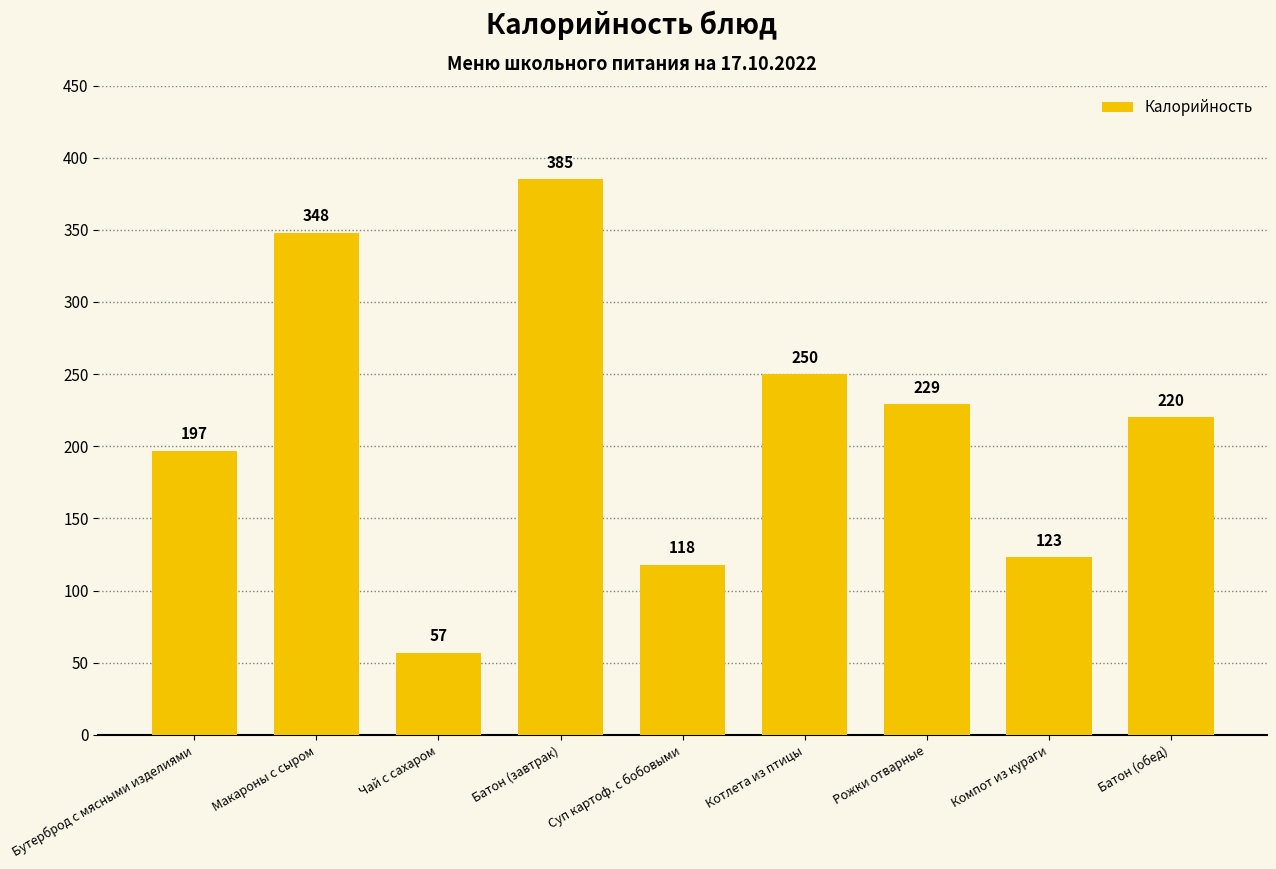

What is the average value?

214